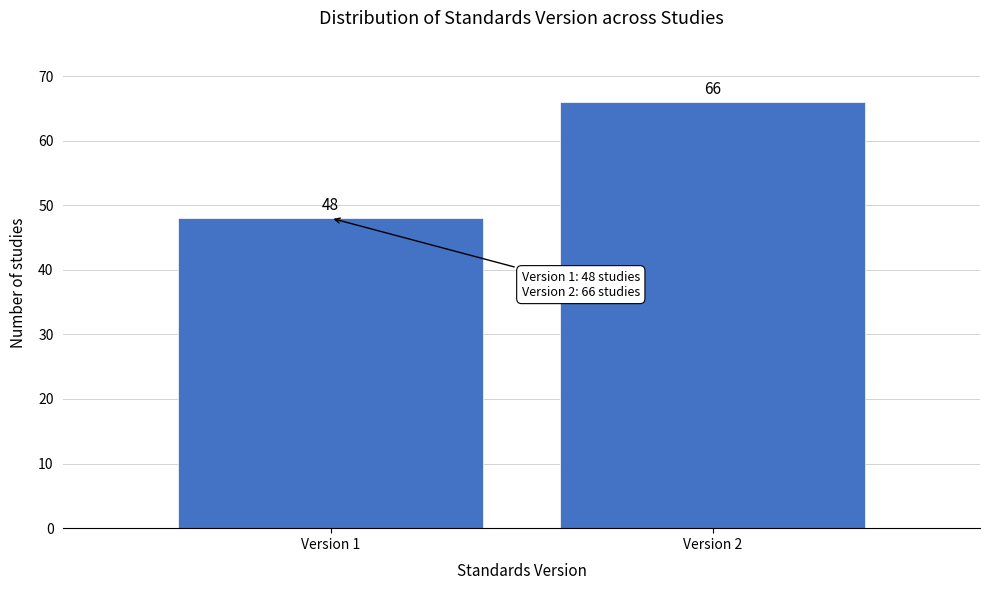

Reading right to left, list all the values displayed in this chart.

66	48